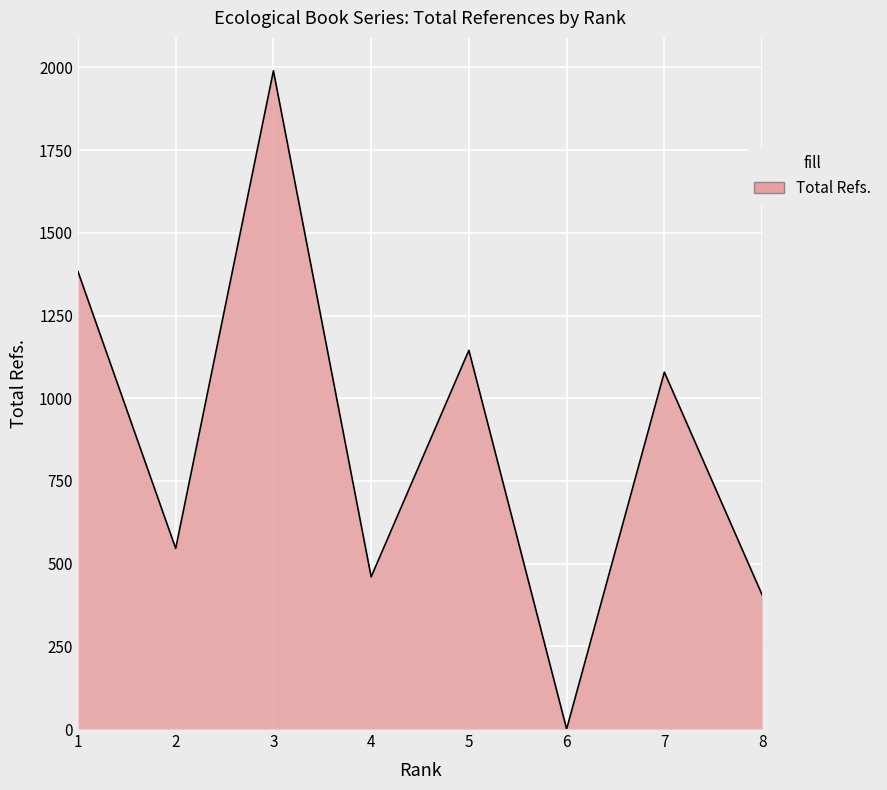

What is the ratio of the value at 3 to the value at 8?

4.9